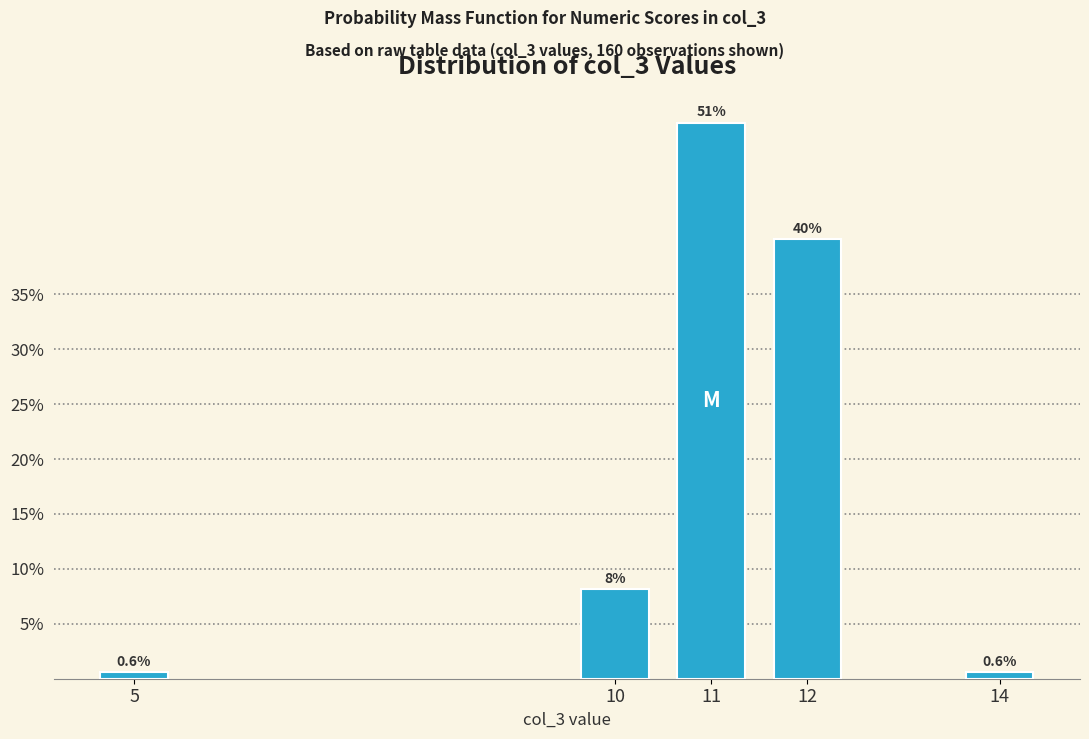

Reading left to right, list all the values displayed in this chart.

5=0.6	10=8.1	11=50.6	12=40.0	14=0.6